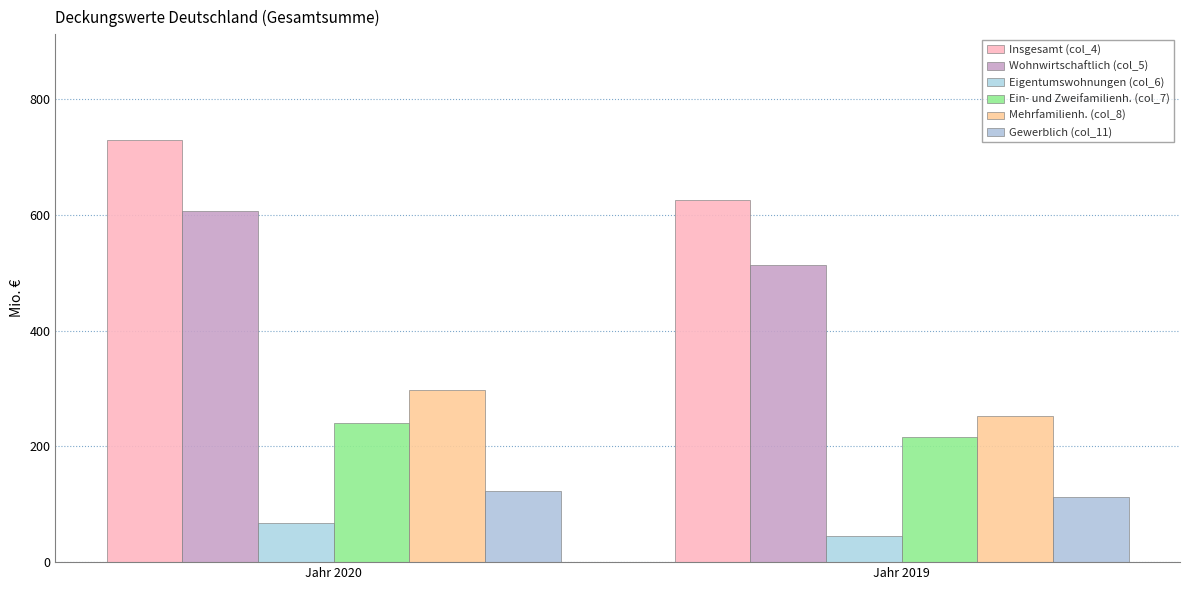

At which label is Mehrfamilienh. (col_8) closest to 274?

Jahr 2019